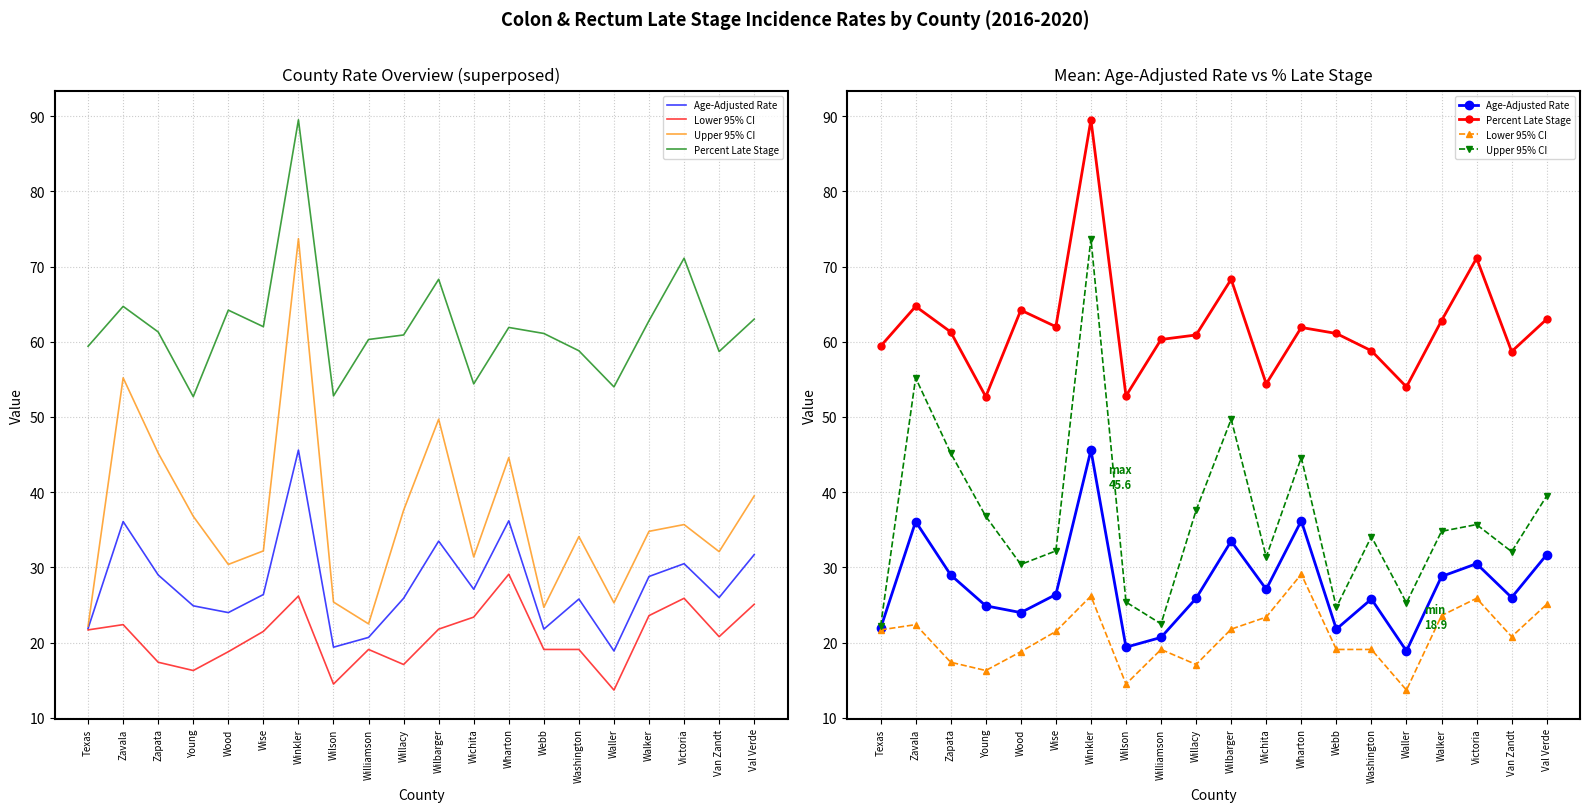

True or false: Percent Late Stage and Lower 95% CI cross at least once.

False